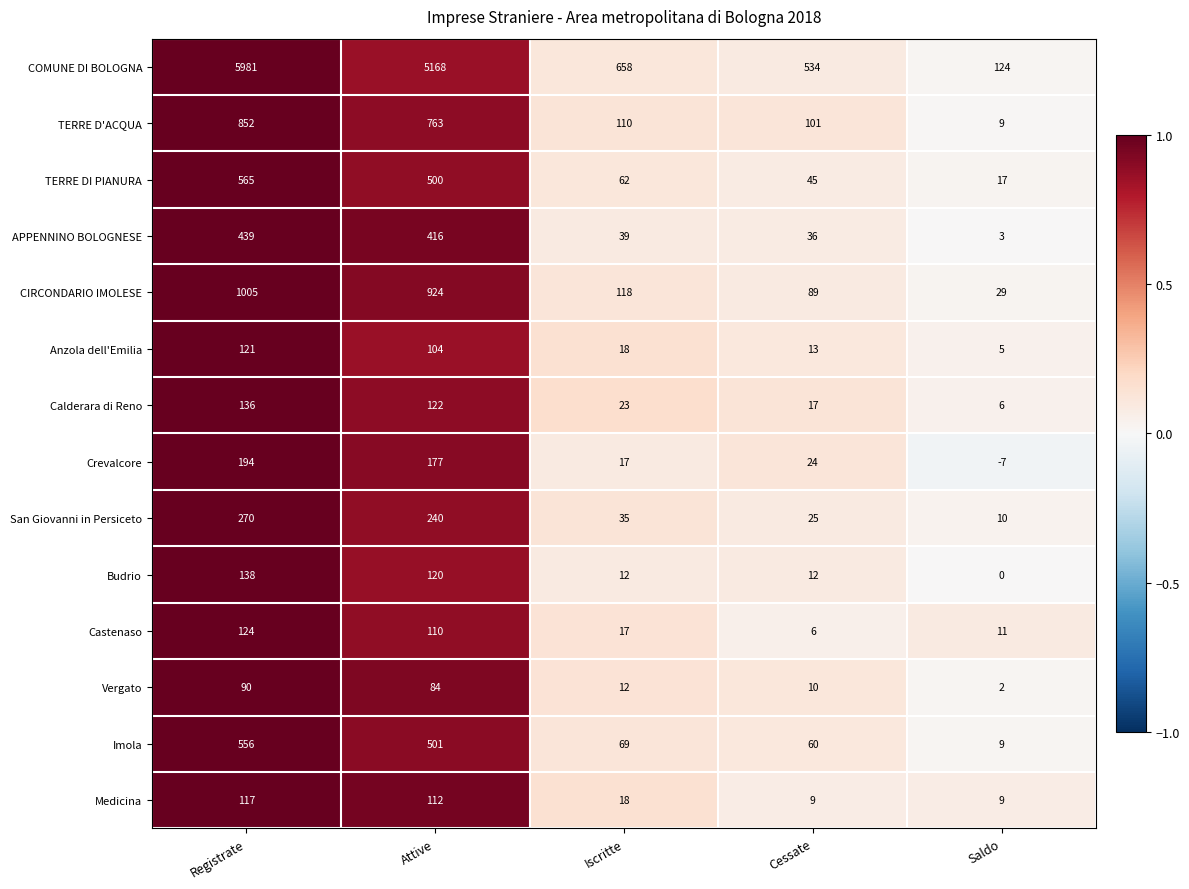

Which series has the widest spread of values?

COMUNE DI BOLOGNA